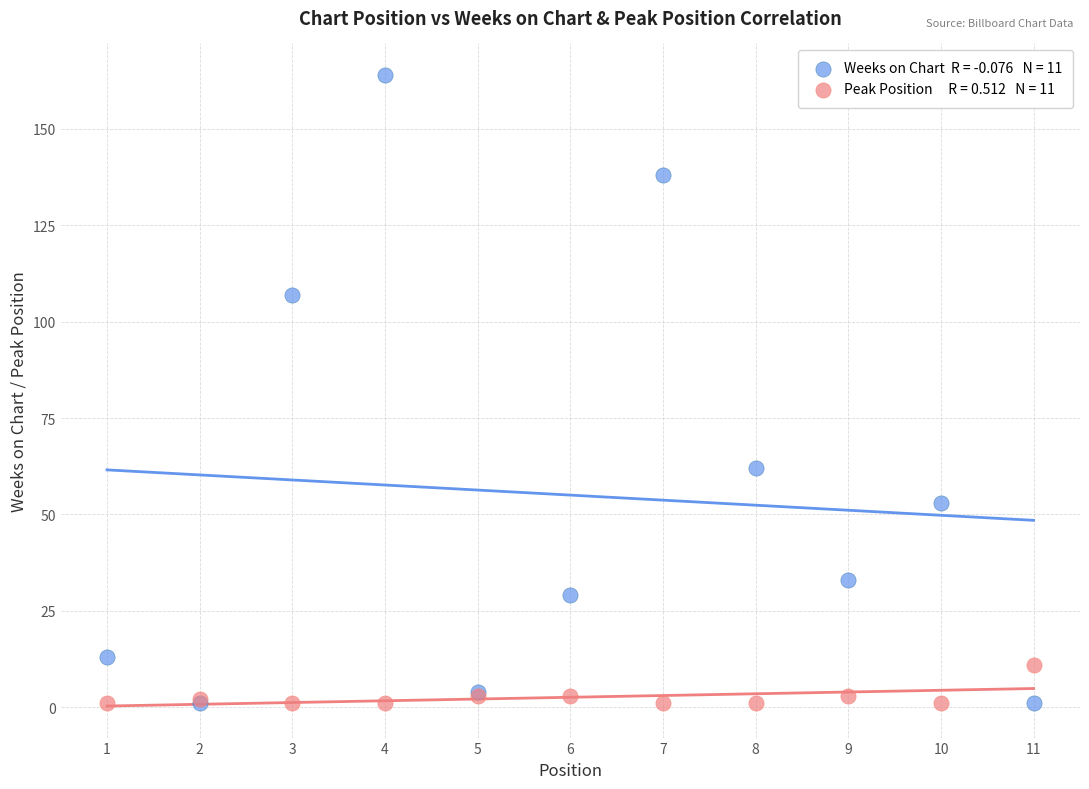

Across all series, what Y value is closest to 82?

62